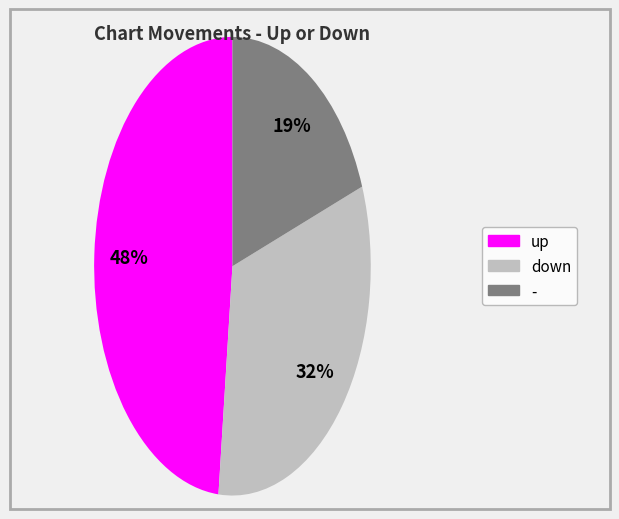

To the nearest percent, what is the difference between the largest and smallest slice percentages?

29%